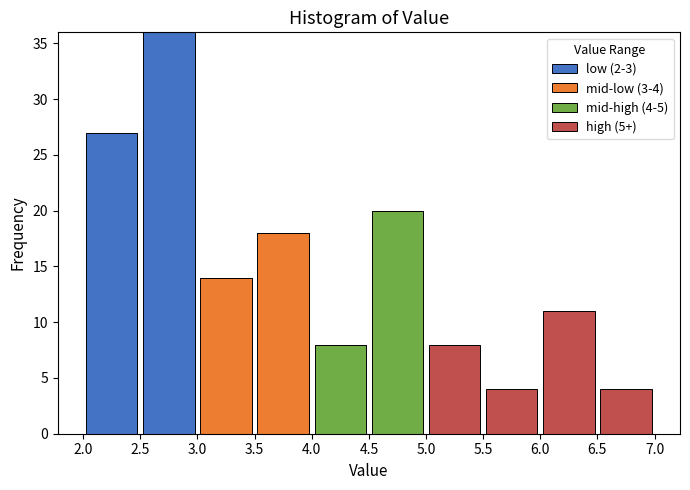

Which range on the x-axis has the tallest stacked bar (by total height)?

2.5 to 3.0